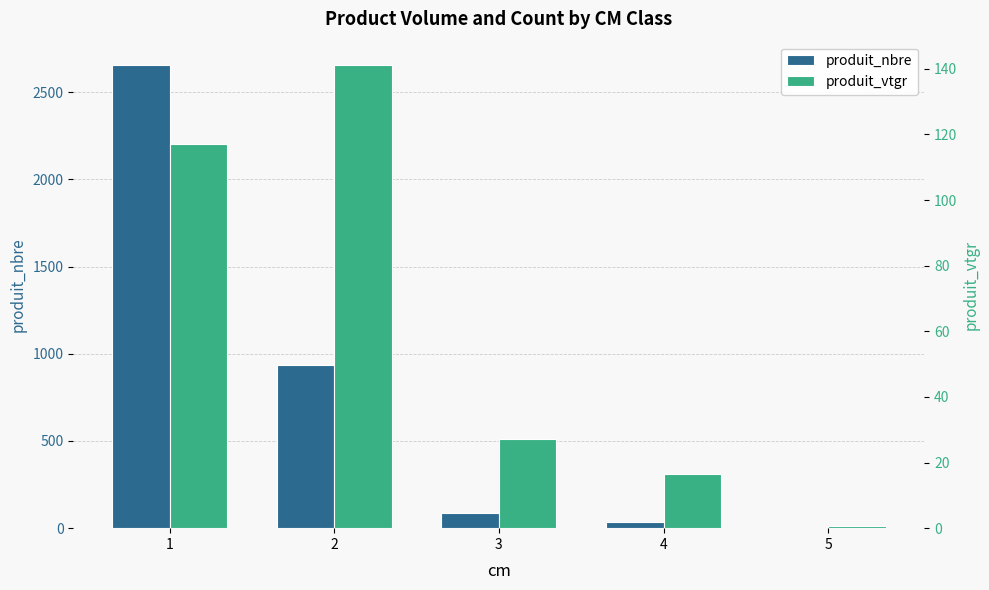

Reading left to right, transcribe all the data shown in this chart.

produit_nbre: 1=2657.0	2=938.0	3=85.0	4=34.0	5=1.0
produit_vtgr: 1=117.0	2=141.2	3=27.2	4=16.6	5=0.7